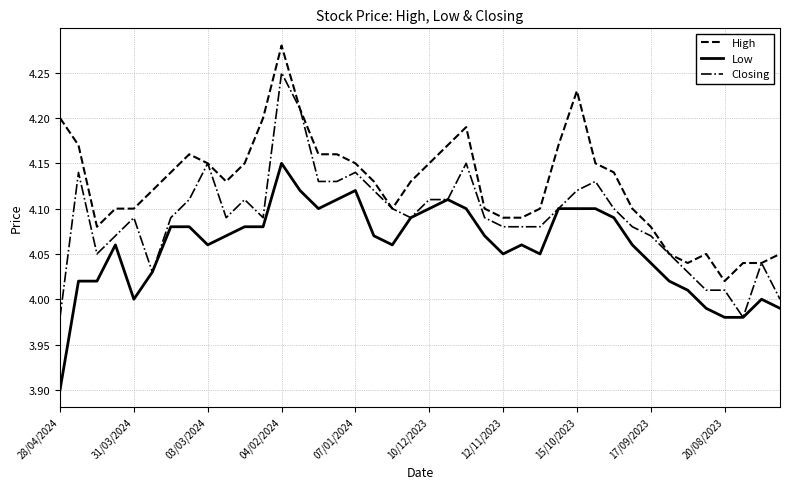

Which series has the largest total across all categories?

High